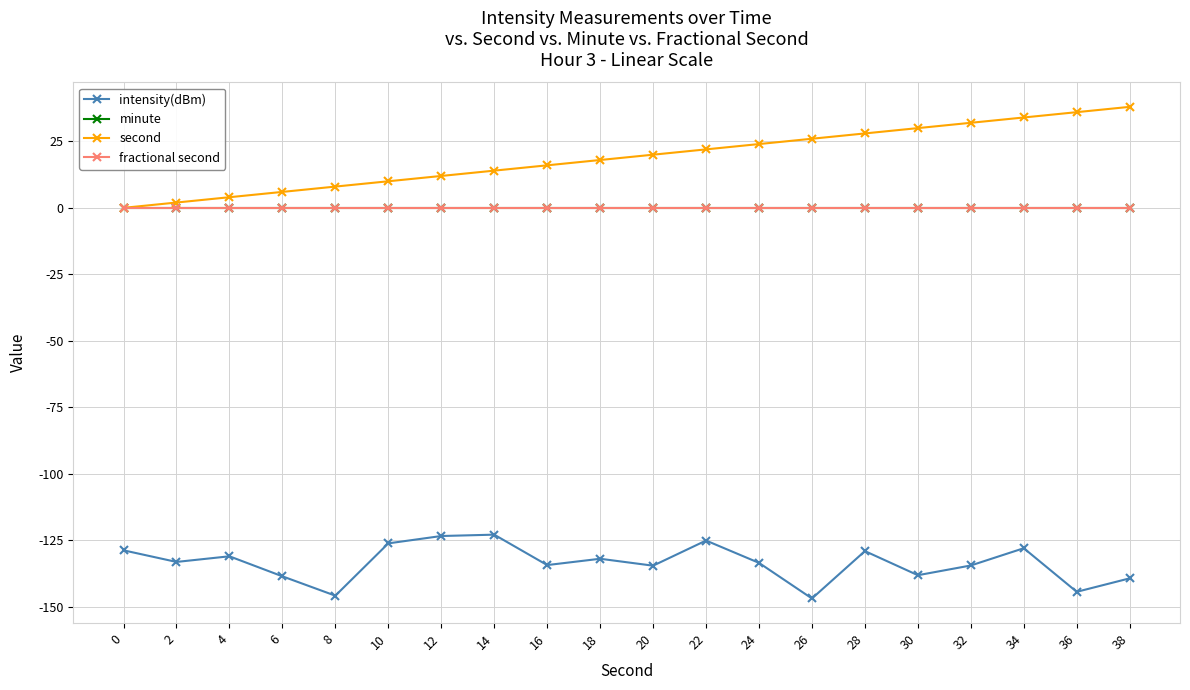

What are all the series names shown in the legend?

intensity(dBm), minute, second, fractional second